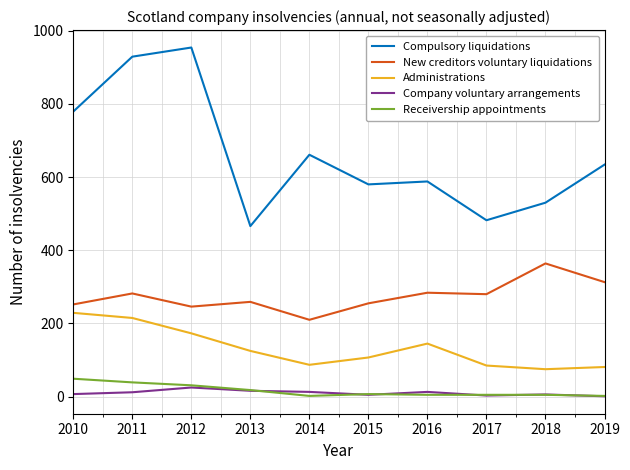

Which category has the highest value across all series?

2012